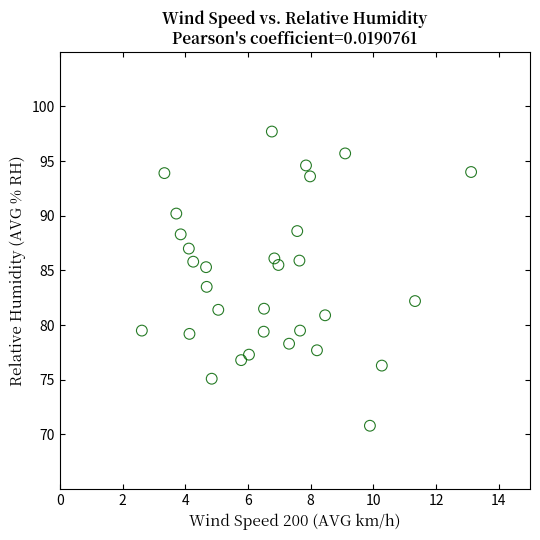

What Y value in the scatter plot is closest to 84?

83.5